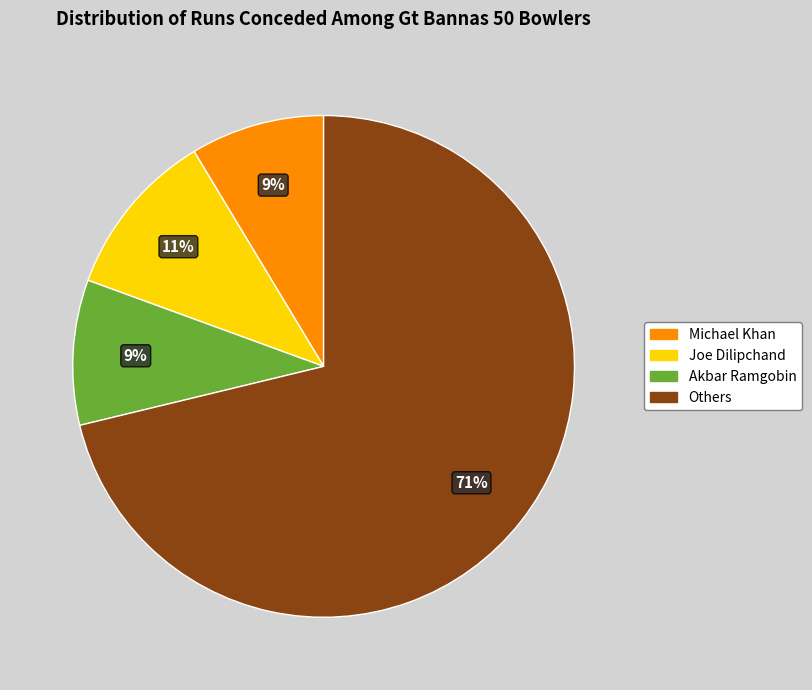

Does any single category account for the majority?

Yes